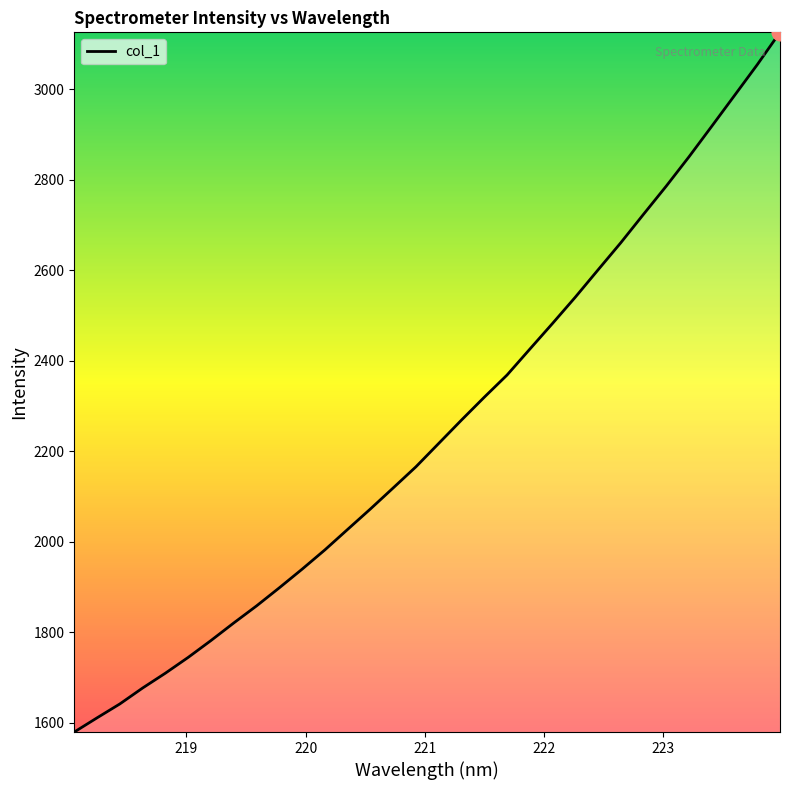

What is the difference between the maximum and minimum values?

1546.2